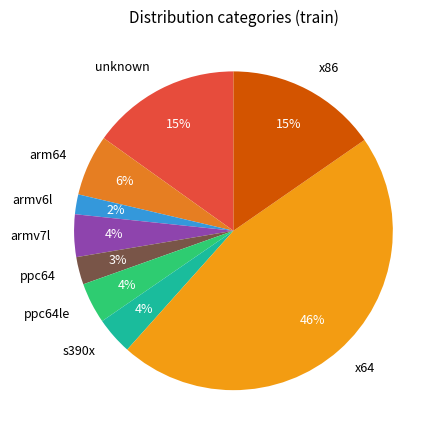

Do armv7l and arm64 together represent more than half of the pie?

No